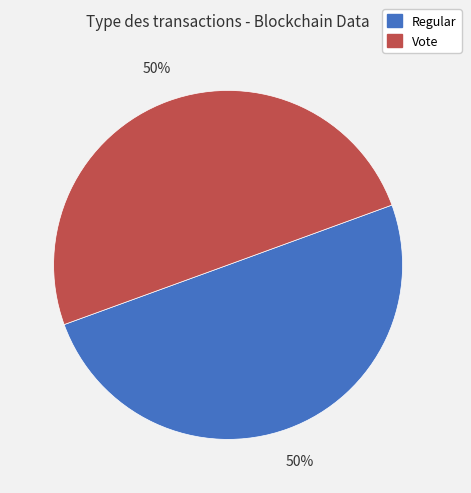

To the nearest percent, what portion does Vote represent?

50%